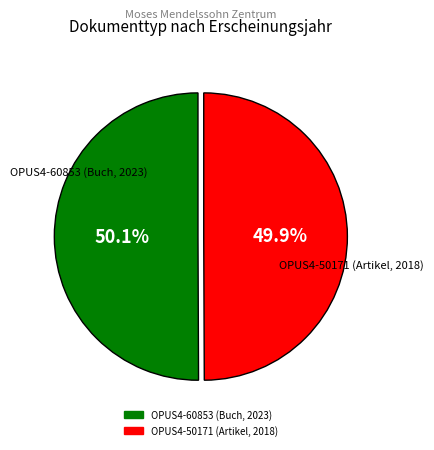

What percentage do OPUS4-50171 (Artikel, 2018) and OPUS4-60853 (Buch, 2023) together represent?

100.0%